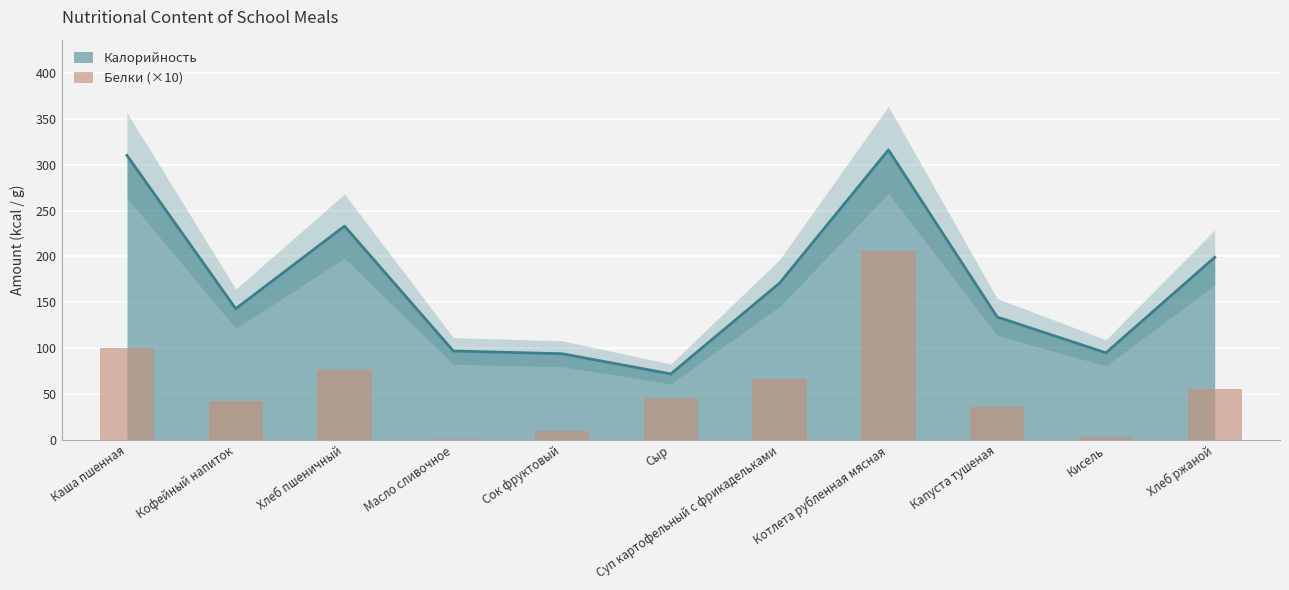

Between Хлеб ржаной and Капуста тушеная, which is larger?

Хлеб ржаной